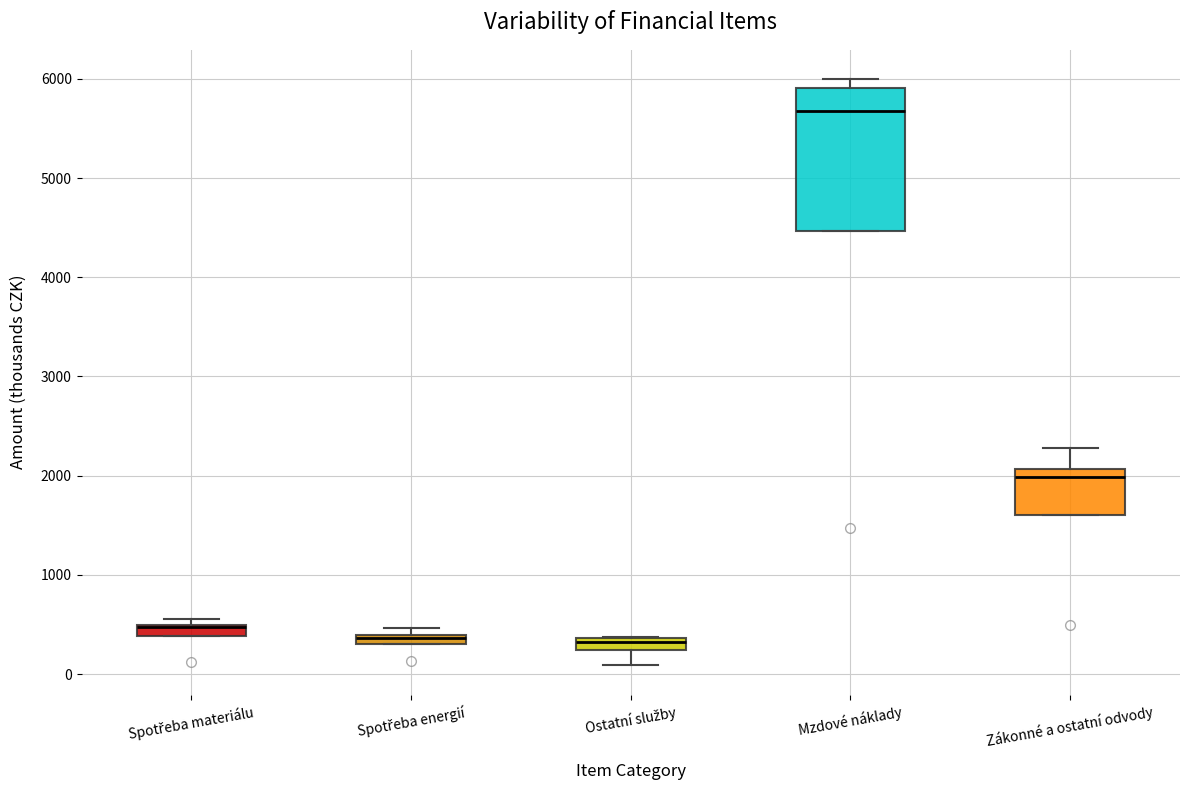

Where does the upper whisker of the box for Zákonné a ostatní odvody end on the y-axis? The values are not printed on the chart, so give them approximately, as read against the axis.

2300